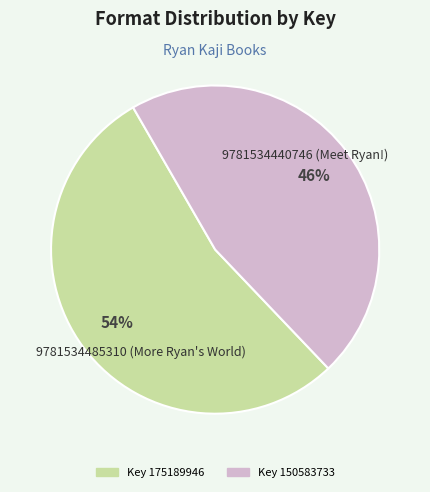

To the nearest percent, what is the average slice percentage?

50%